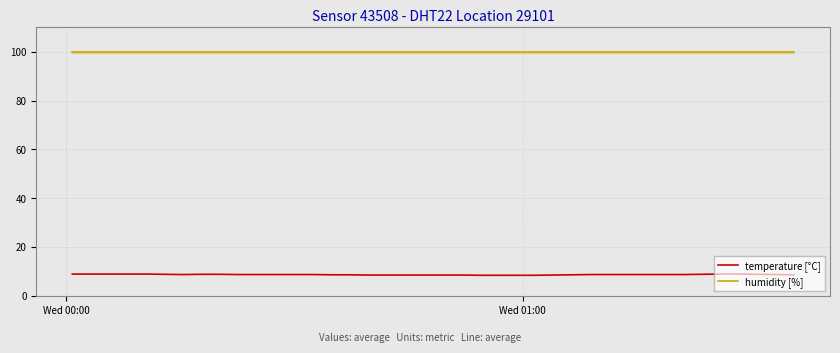

Which series has the largest range (max minus min)?

temperature [°C]